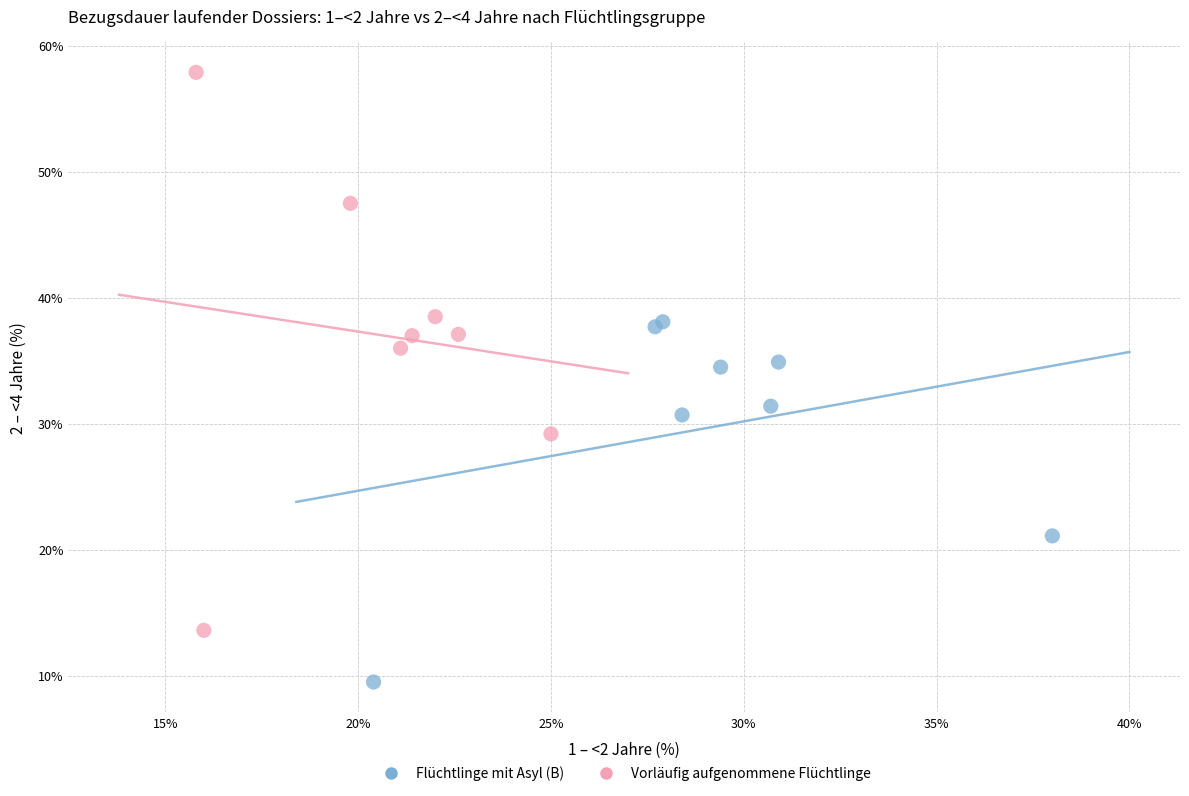

Which series contains the lowest Y value?

Flüchtlinge mit Asyl (B)